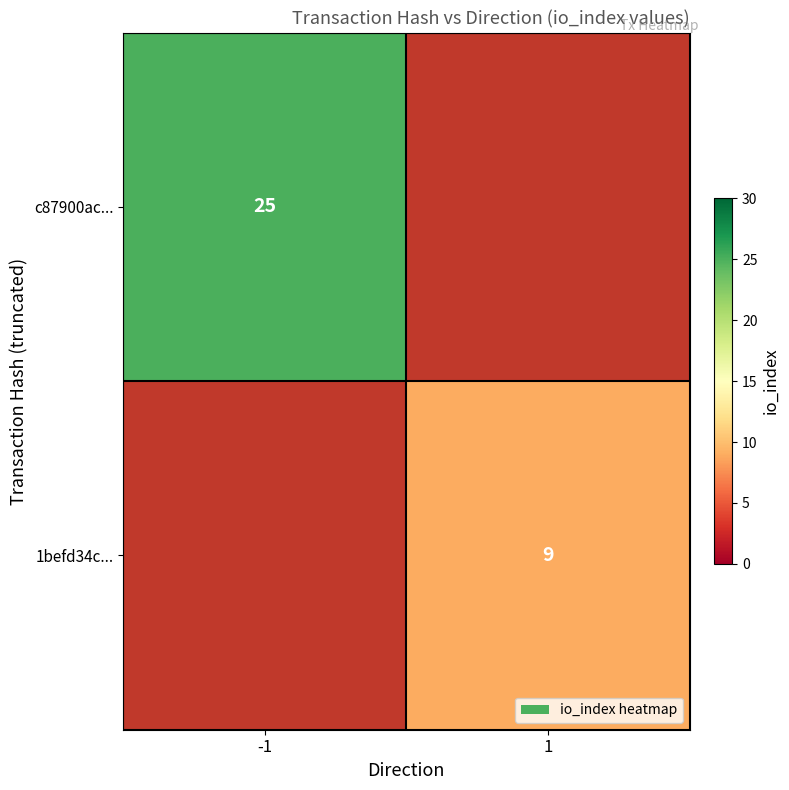

The 1befd34c... series shows 13 at 1. True or false?

False